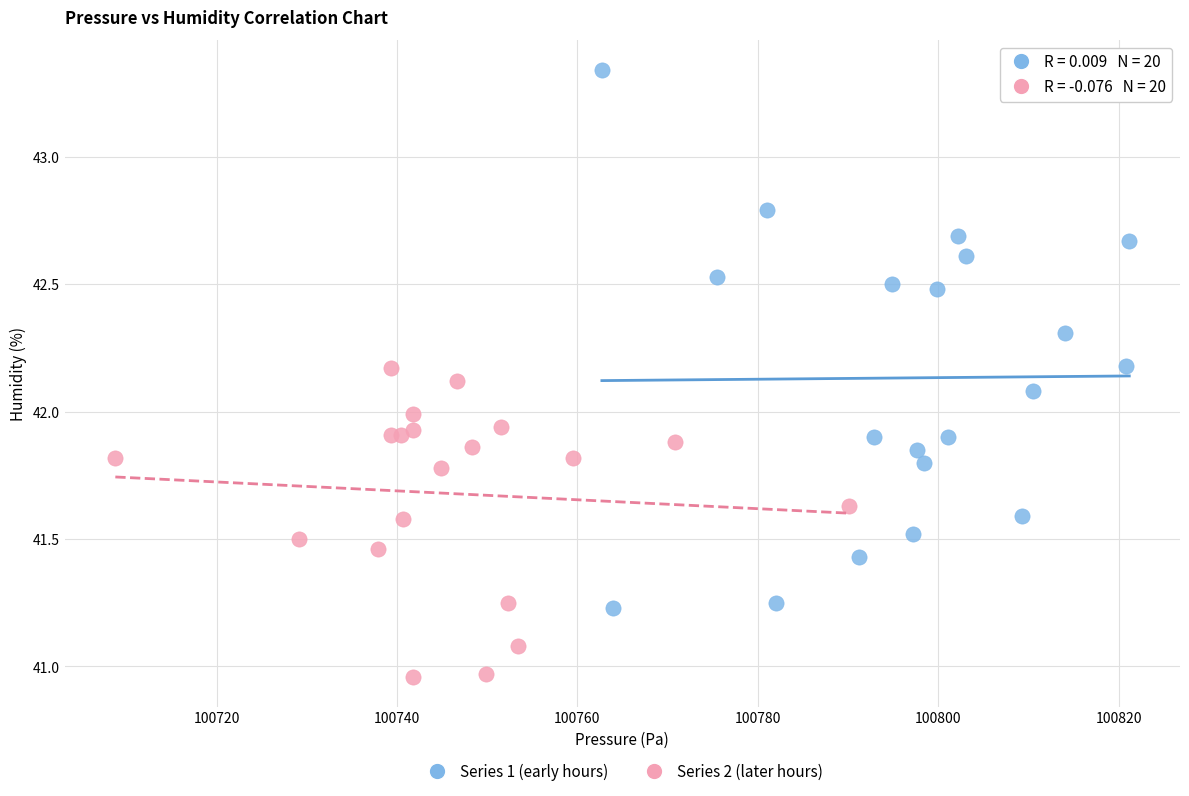

Which series reaches the minimum Y coordinate?

Series 2 (later hours)